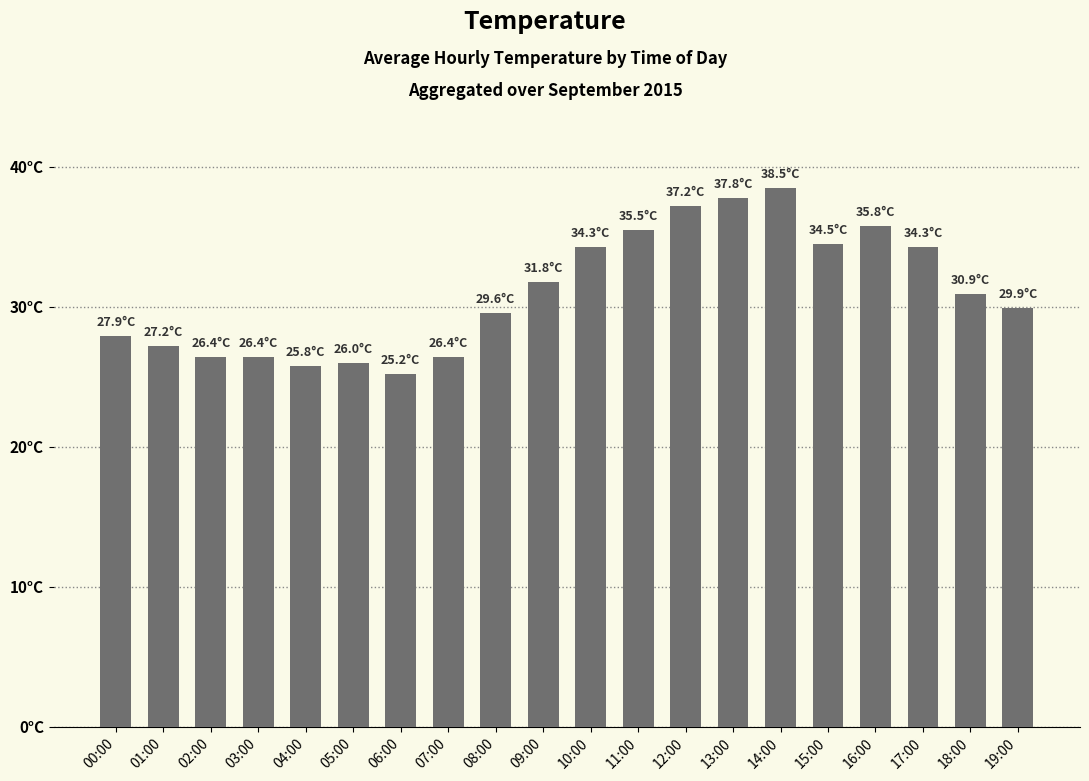

What is the sum of all values?

621.4